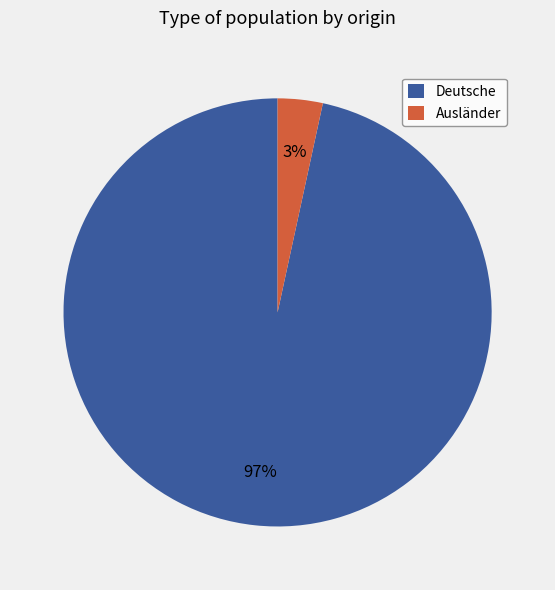

Which category has the smallest portion of the pie?

Ausländer